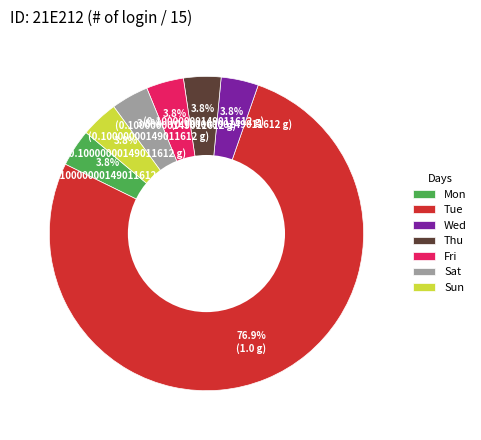

What is the ratio of the value at Mon to the value at Sun?

1.0